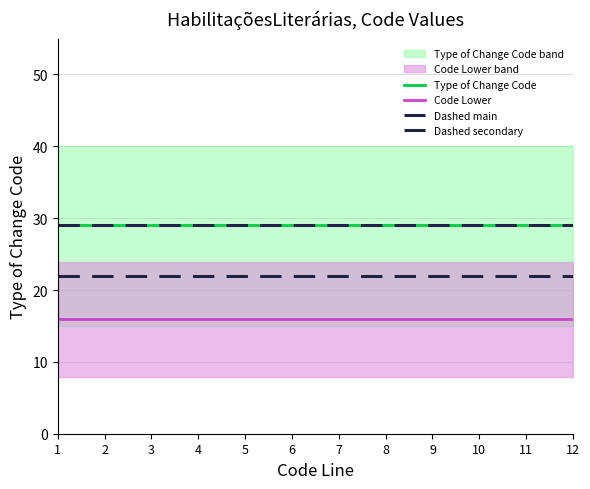

How many lines are shown in the chart?

4